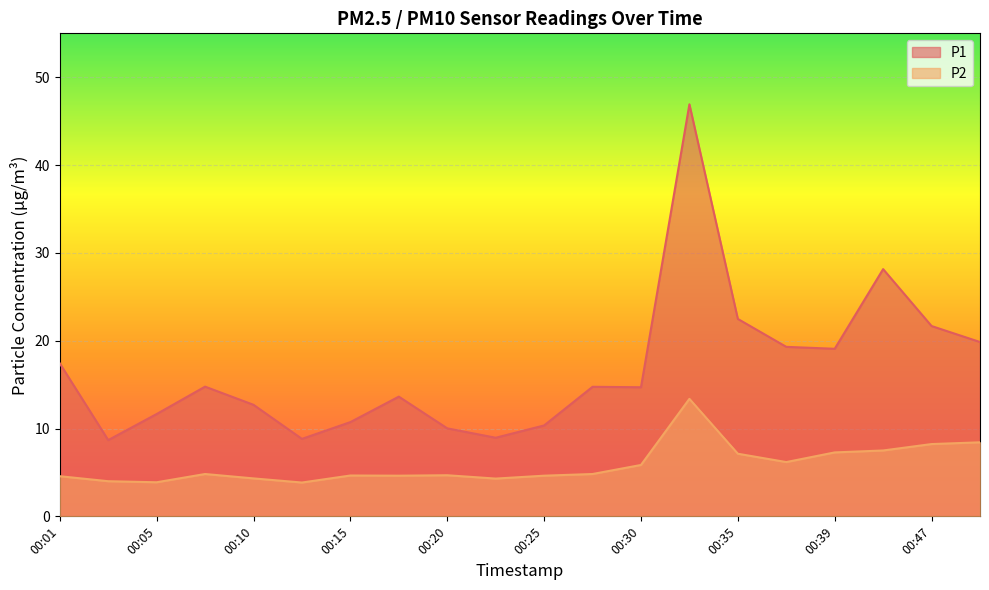

Which category has the highest value in the P2 series?

00:32